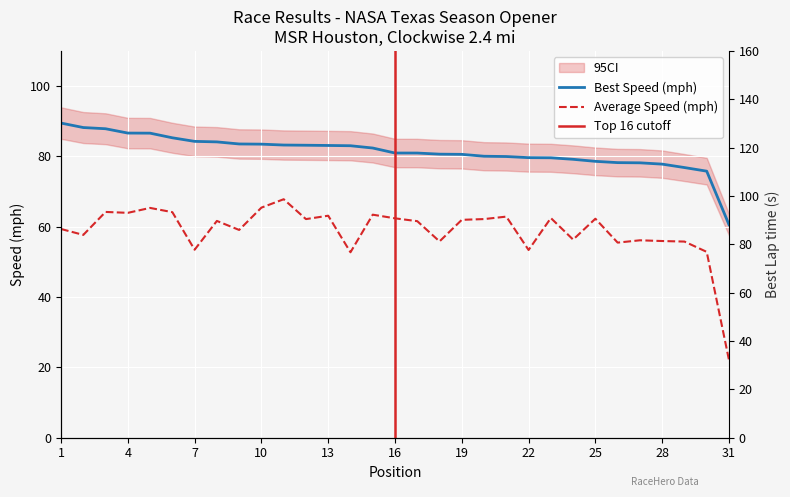

True or false: Best Speed (mph) has a value of 60.6 at 31.

True